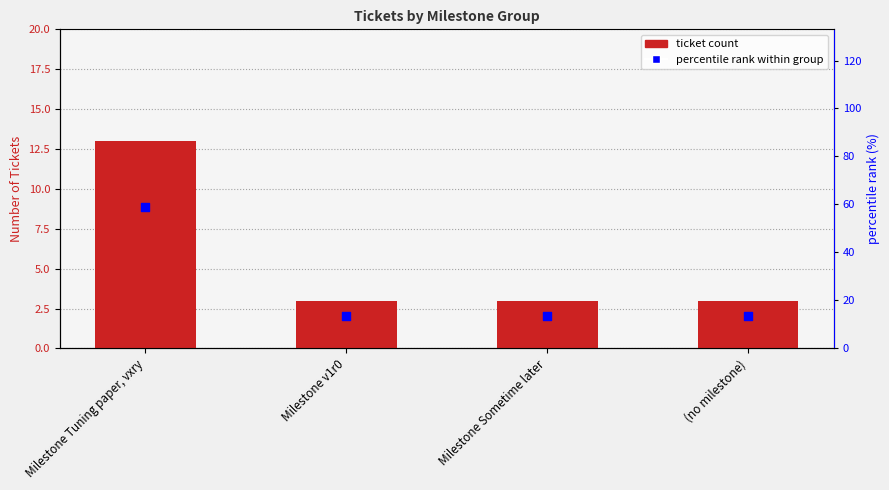

Which series reaches the maximum Y coordinate?

percentile rank within group